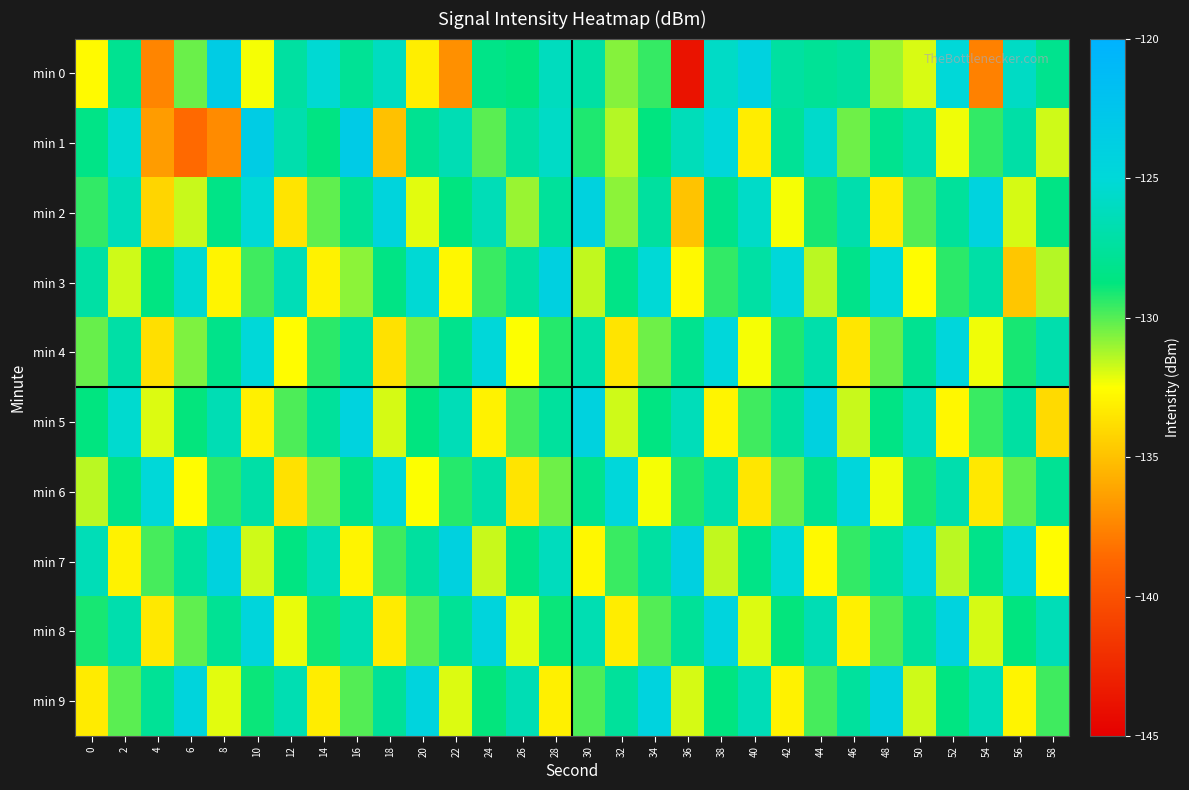

At which category does the chart reach its peak across all series?

16